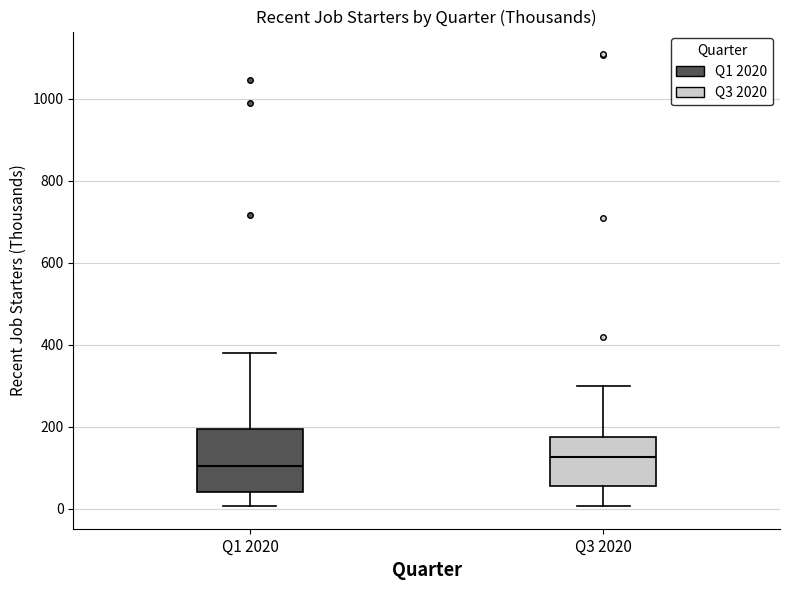

Which box is the tallest, from its lower edge to its upper edge?

Q1 2020